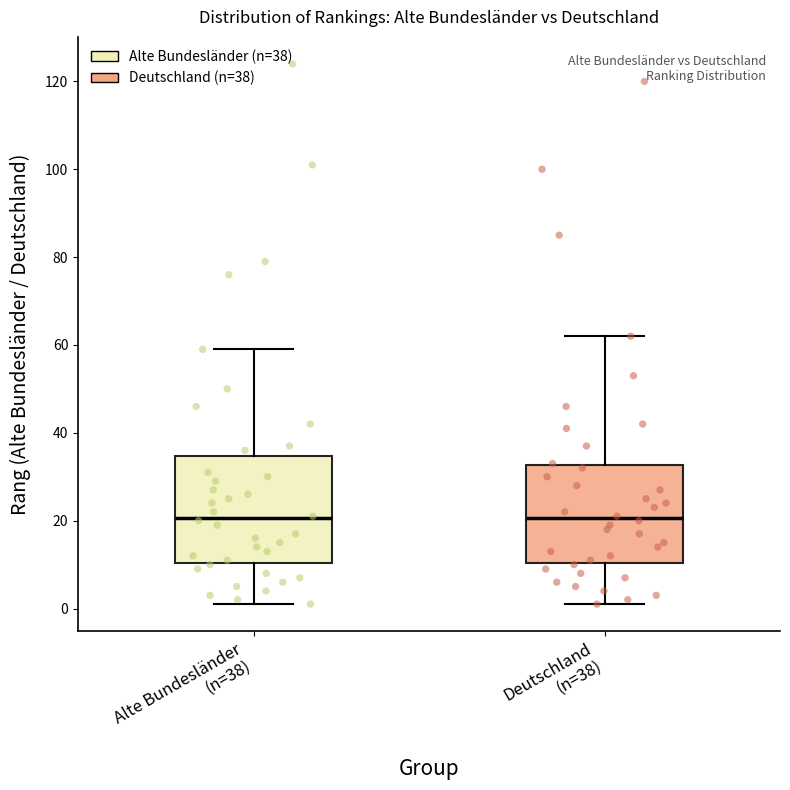

Comparing the boxes themselves (not the whiskers), which one is the tallest?

Alte Bundesländer (n=38)